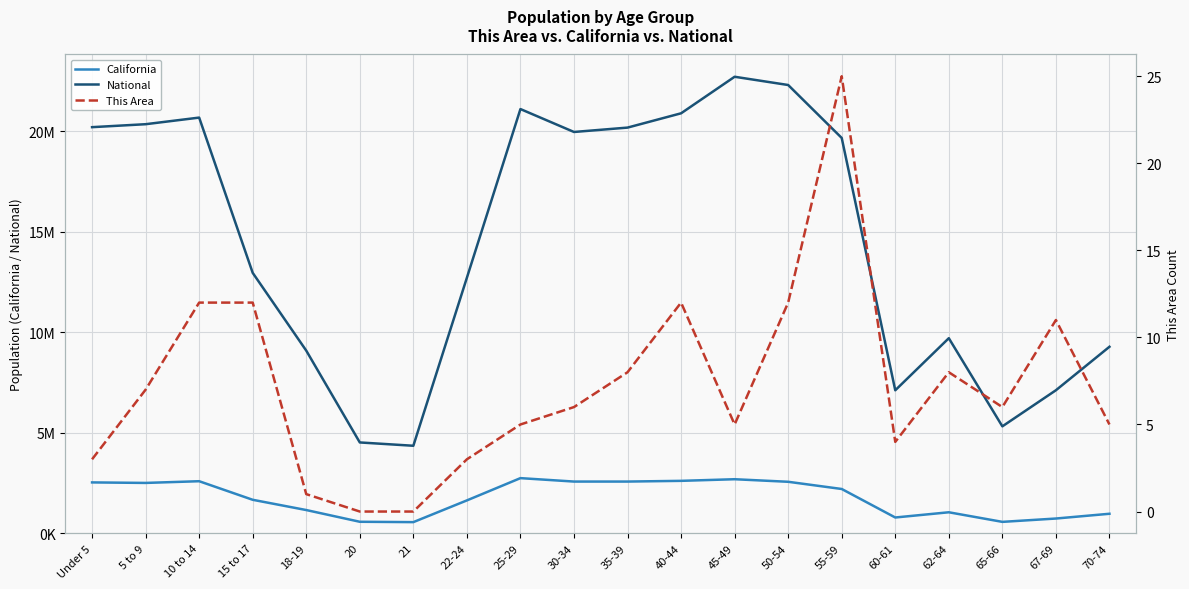

True or false: National and California intersect in this chart.

False